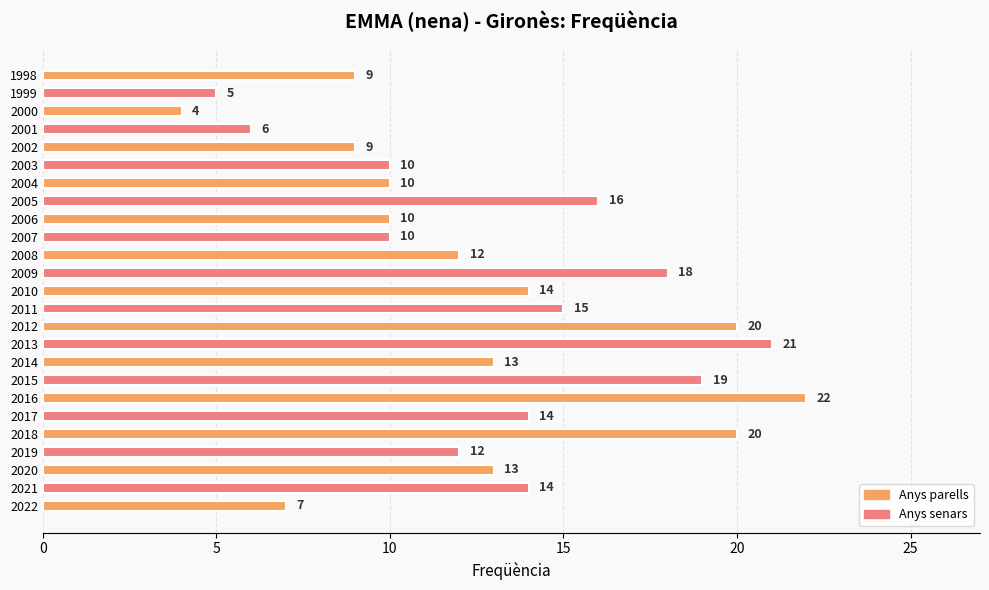

The value at 2003 is 5. True or false?

False